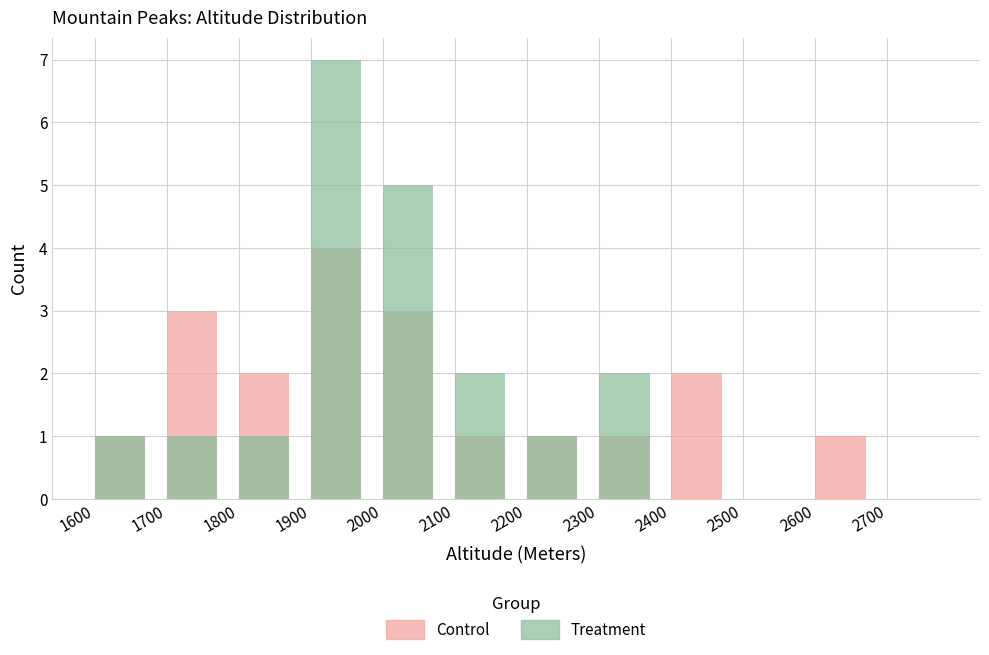

Which series has the largest range (max minus min)?

Treatment